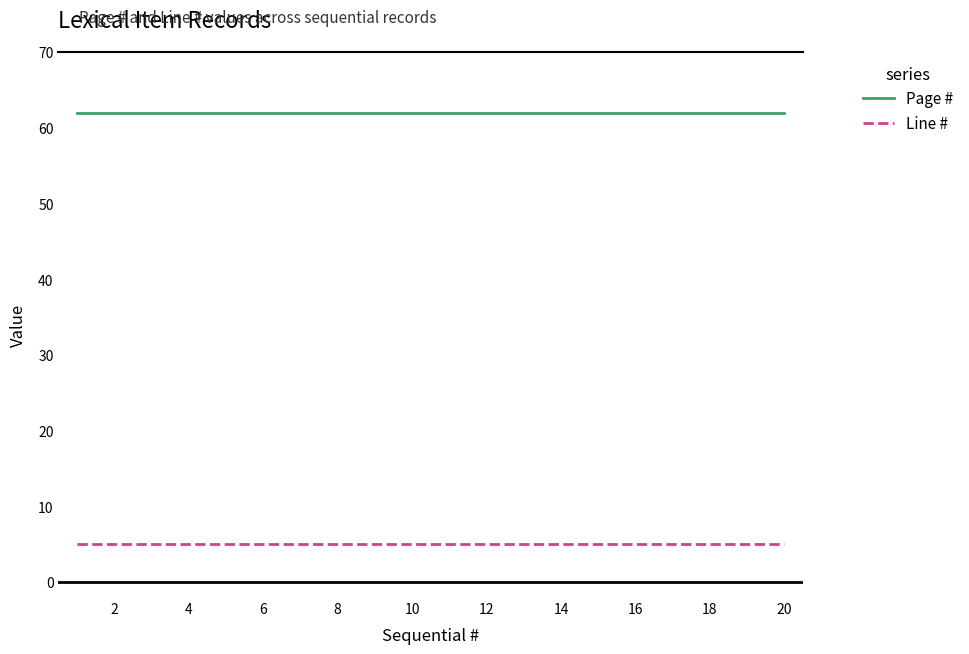

Which series has the largest total across all categories?

Page #